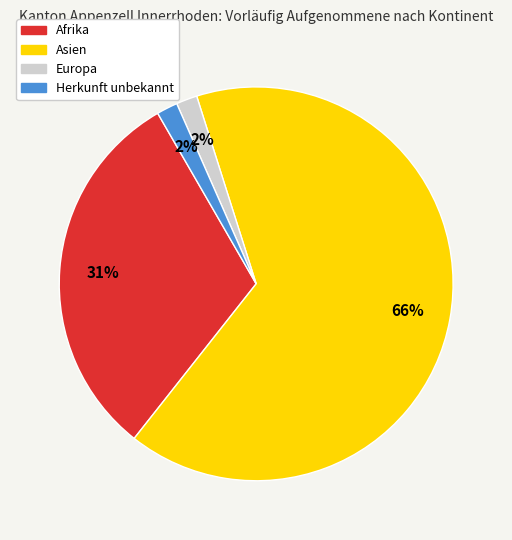

To the nearest percent, what is the average slice percentage?

25%